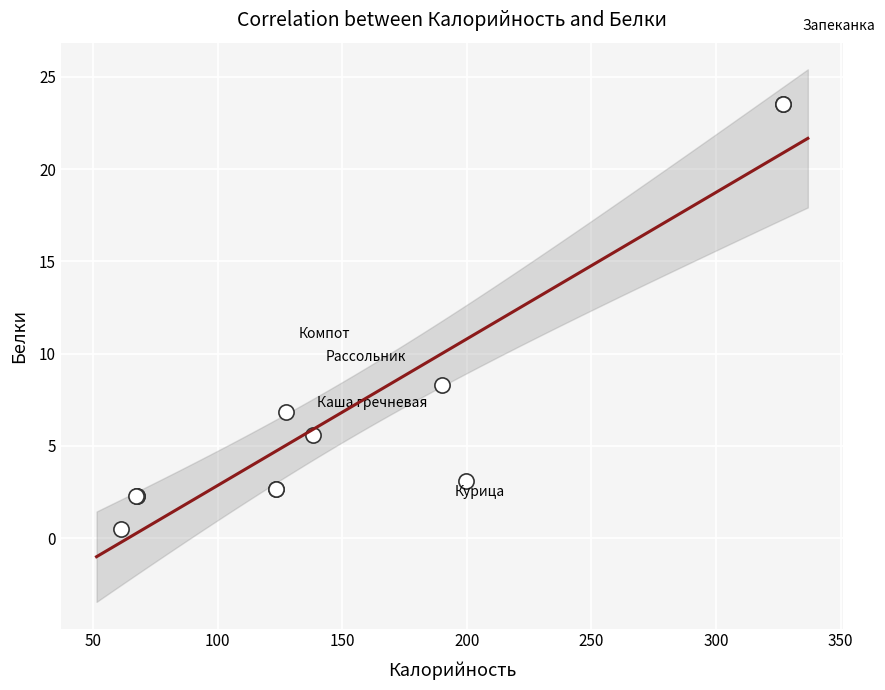

What Y value in the scatter plot is closest to 12?

8.3